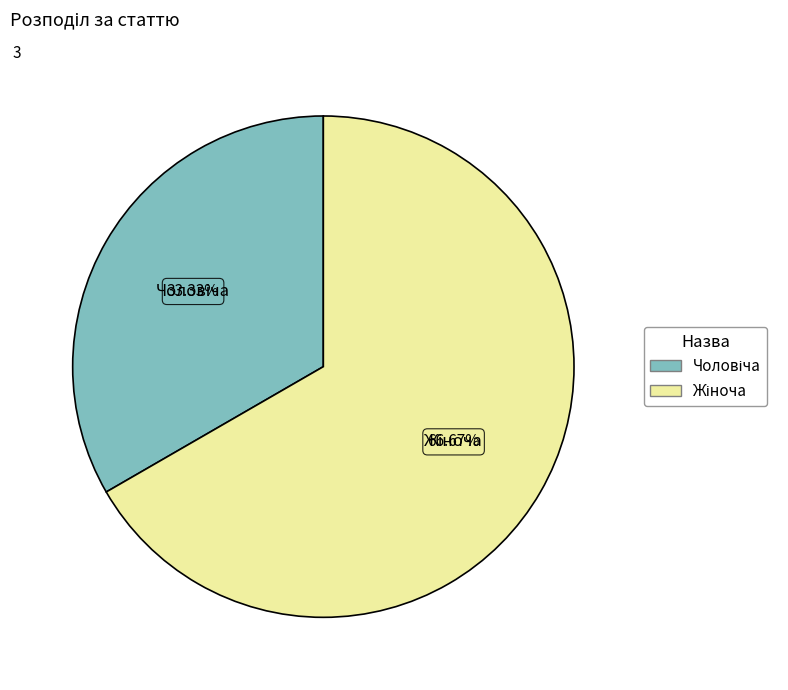

Is there any slice that represents more than half of the pie?

Yes